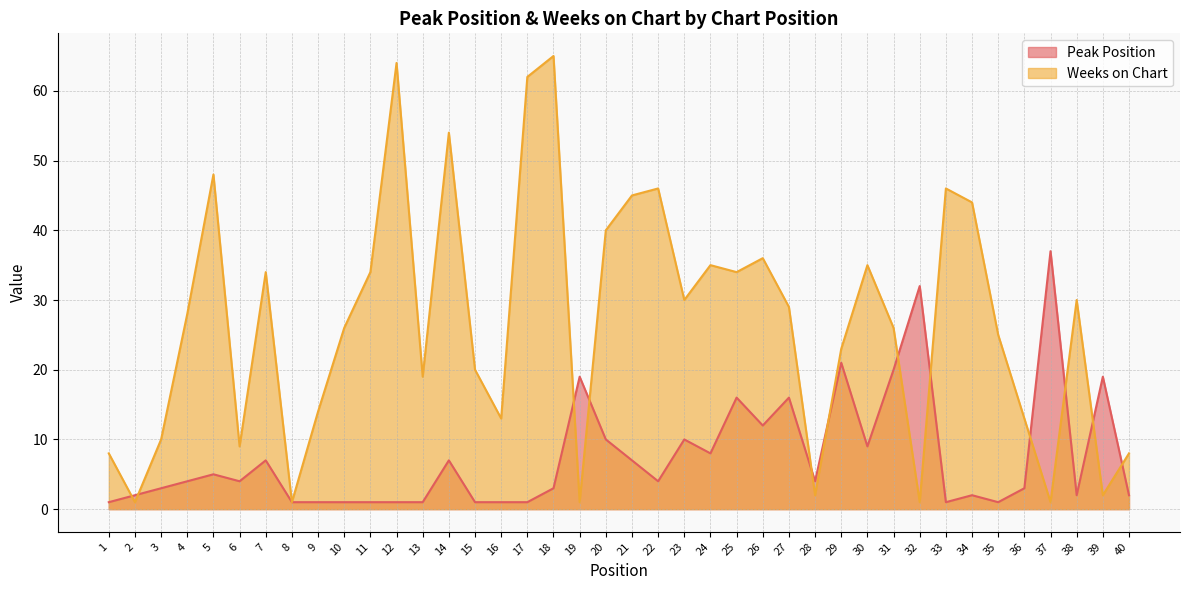

What are all the series names shown in the legend?

Peak Position, Weeks on Chart